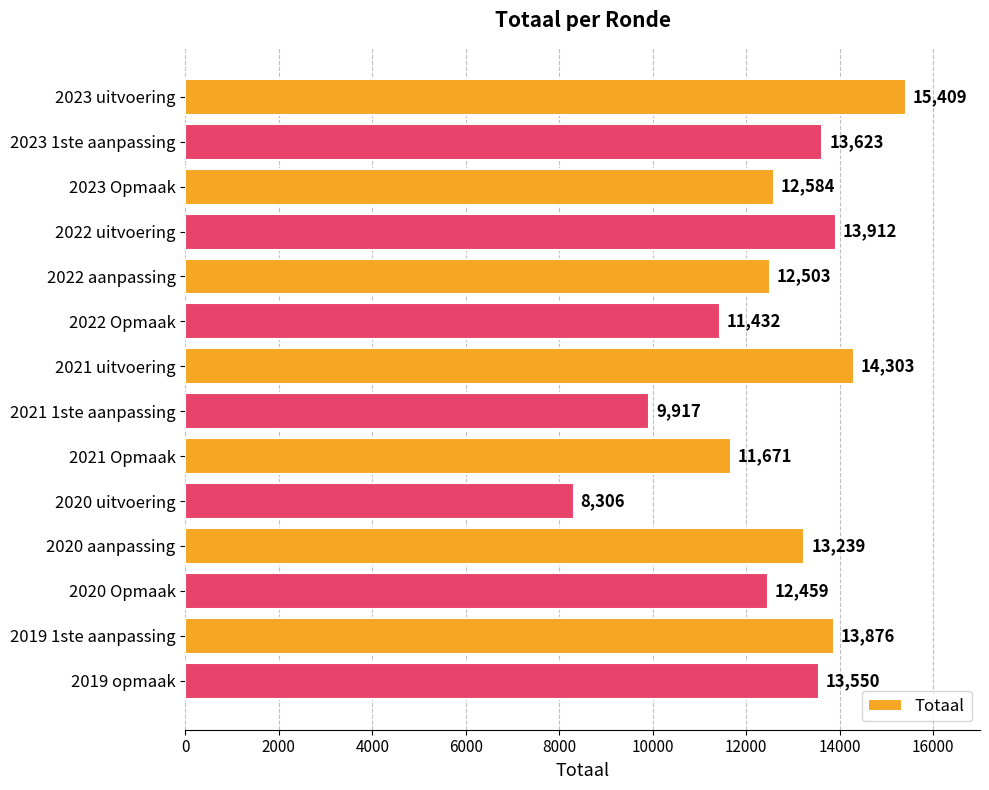

The value at 2022 uitvoering is 21903. True or false?

False